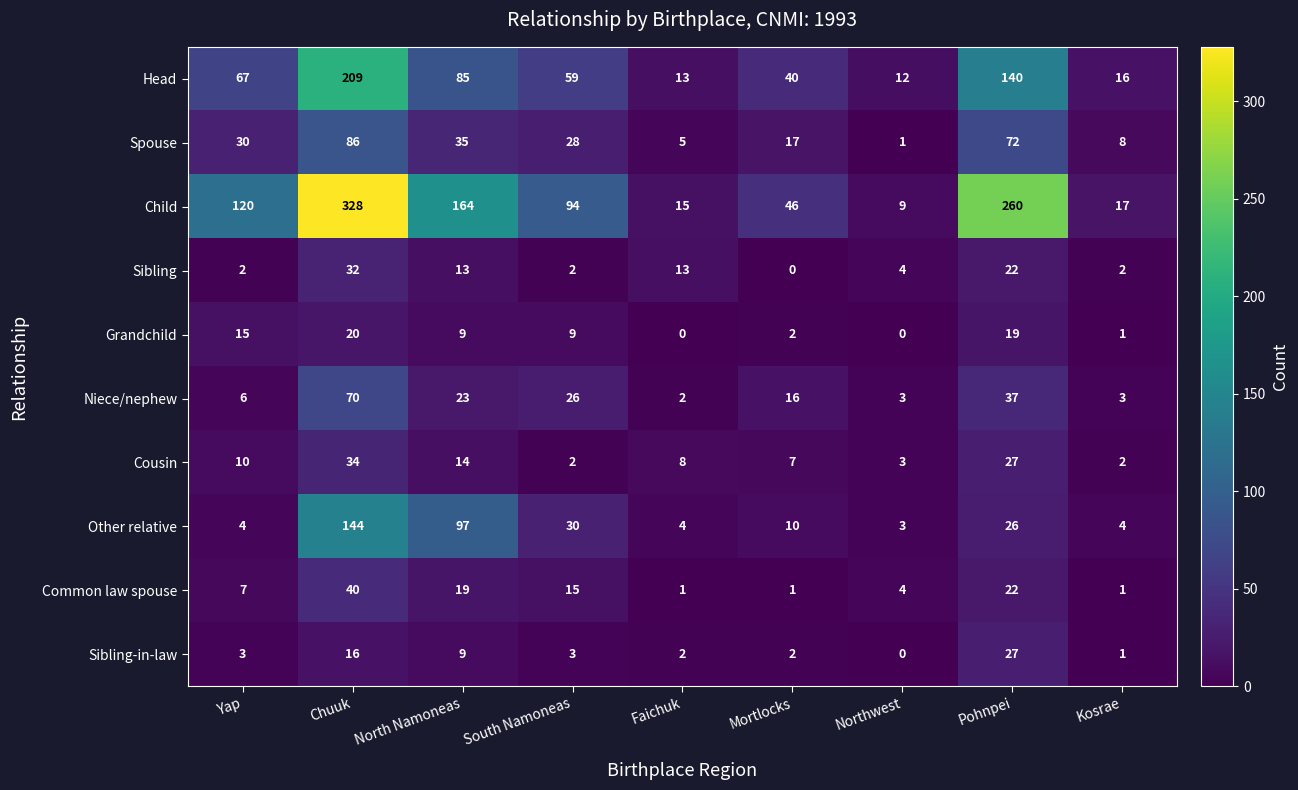

The value of Cousin at Faichuk is 5. True or false?

False